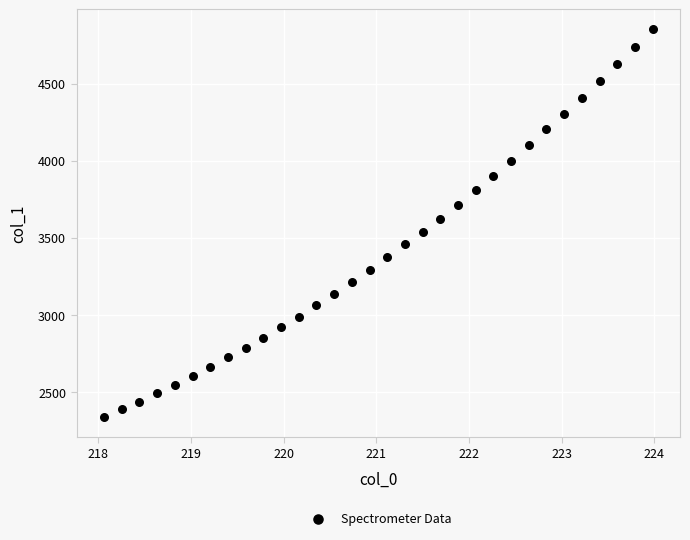

What is the range of X values (max minus min)?

5.9